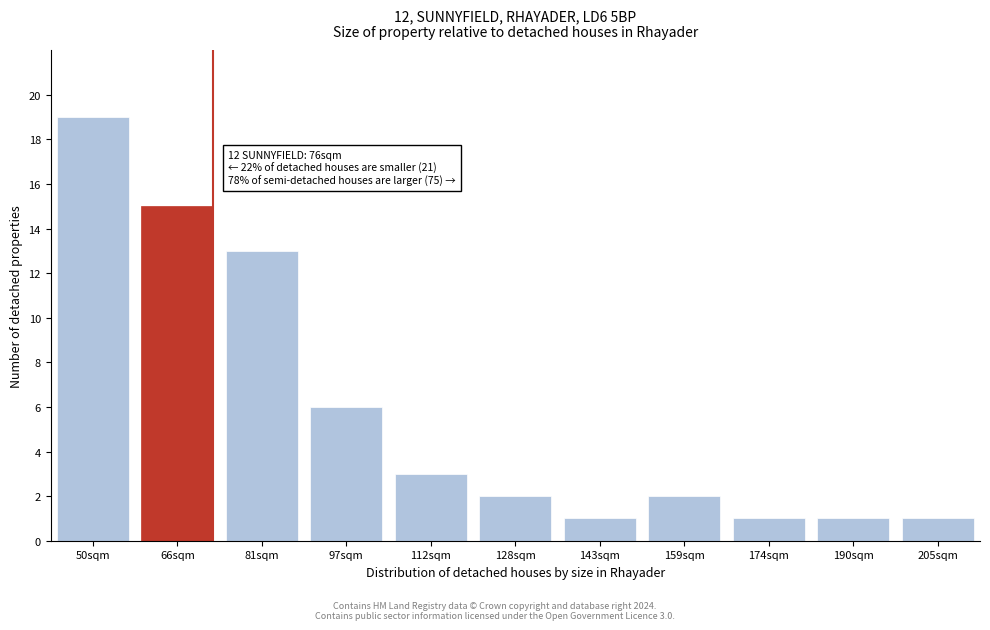

Reading right to left, list all the values displayed in this chart.

205sqm=1	190sqm=1	174sqm=1	159sqm=2	143sqm=1	128sqm=2	112sqm=3	97sqm=6	81sqm=13	66sqm=15	50sqm=19